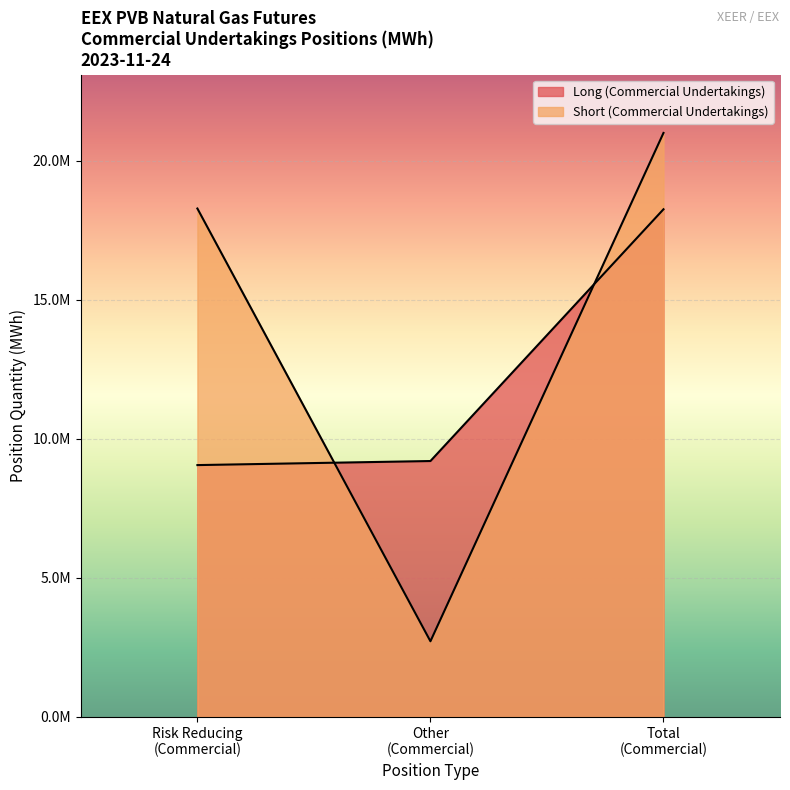

Does the chart display data point markers on the line(s)?

No